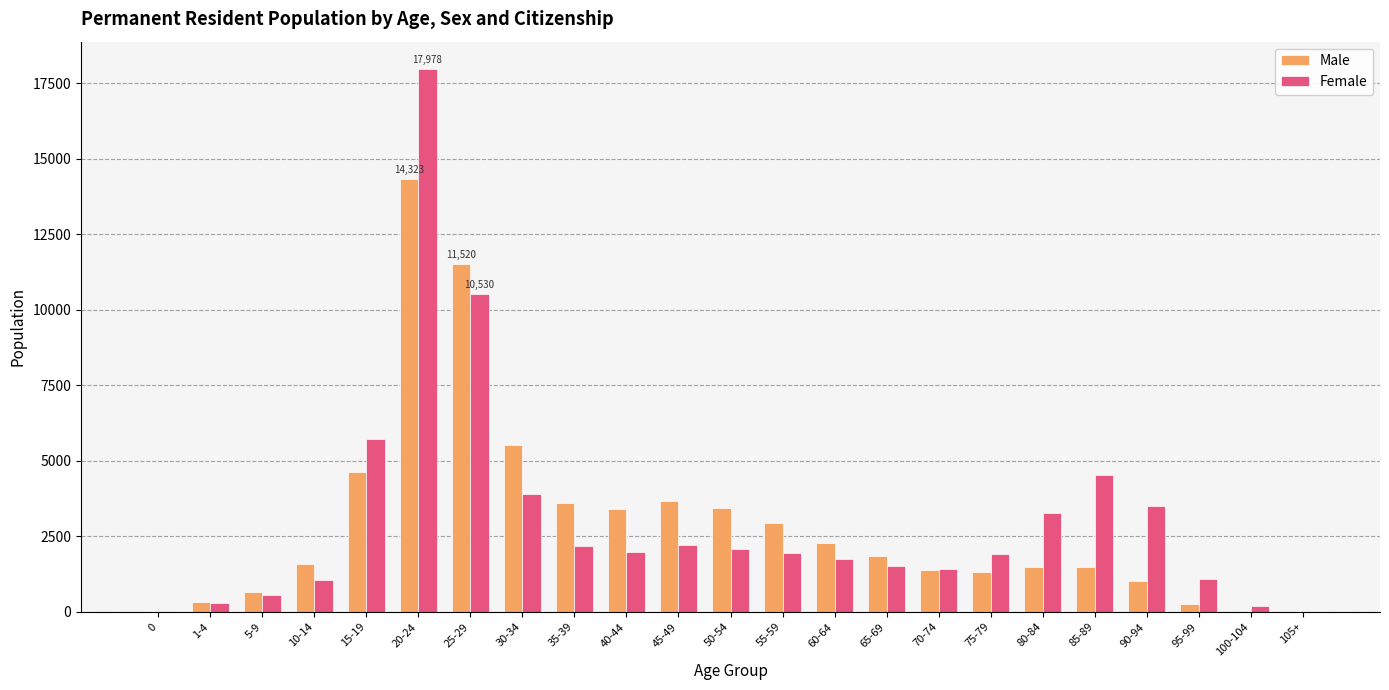

What is the greatest value displayed?

17978